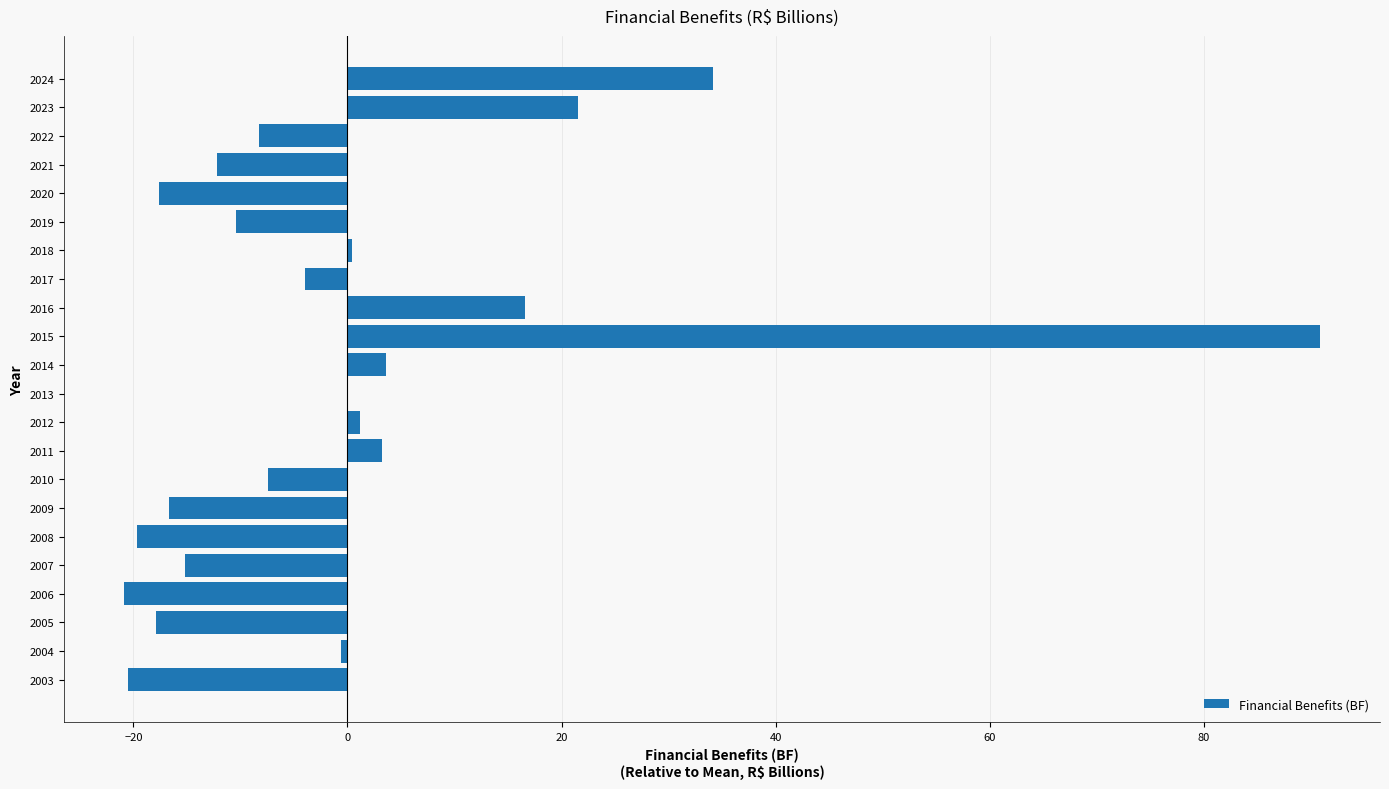

Count the number of values greater than -4.

10